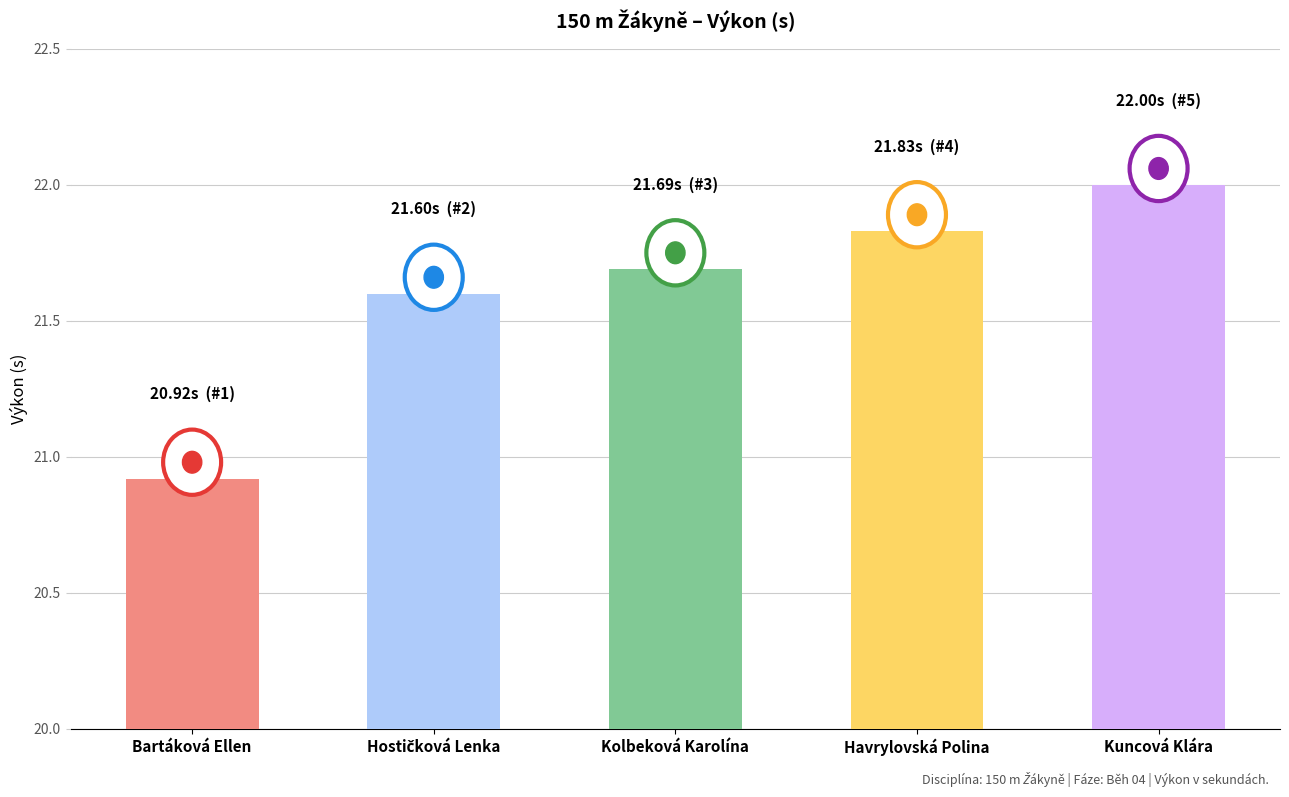

Approximately how many times larger is the value at Kuncová Klára compared to Kolbeková Karolína?

1.0